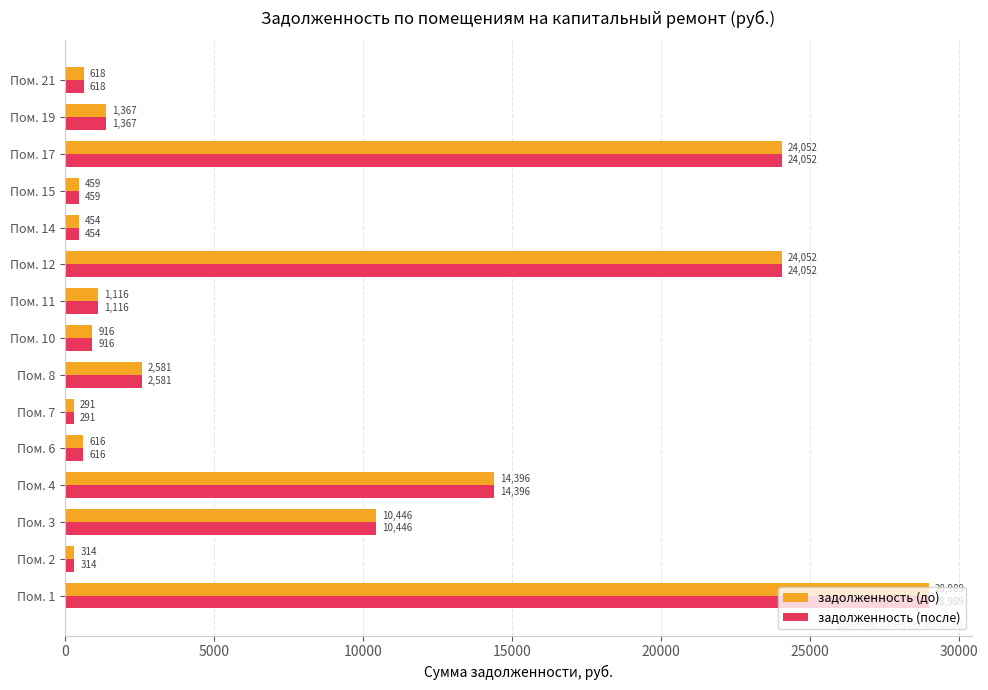

What is the difference between the maximum and second lowest values in the задолженность (после) series?

28675.0